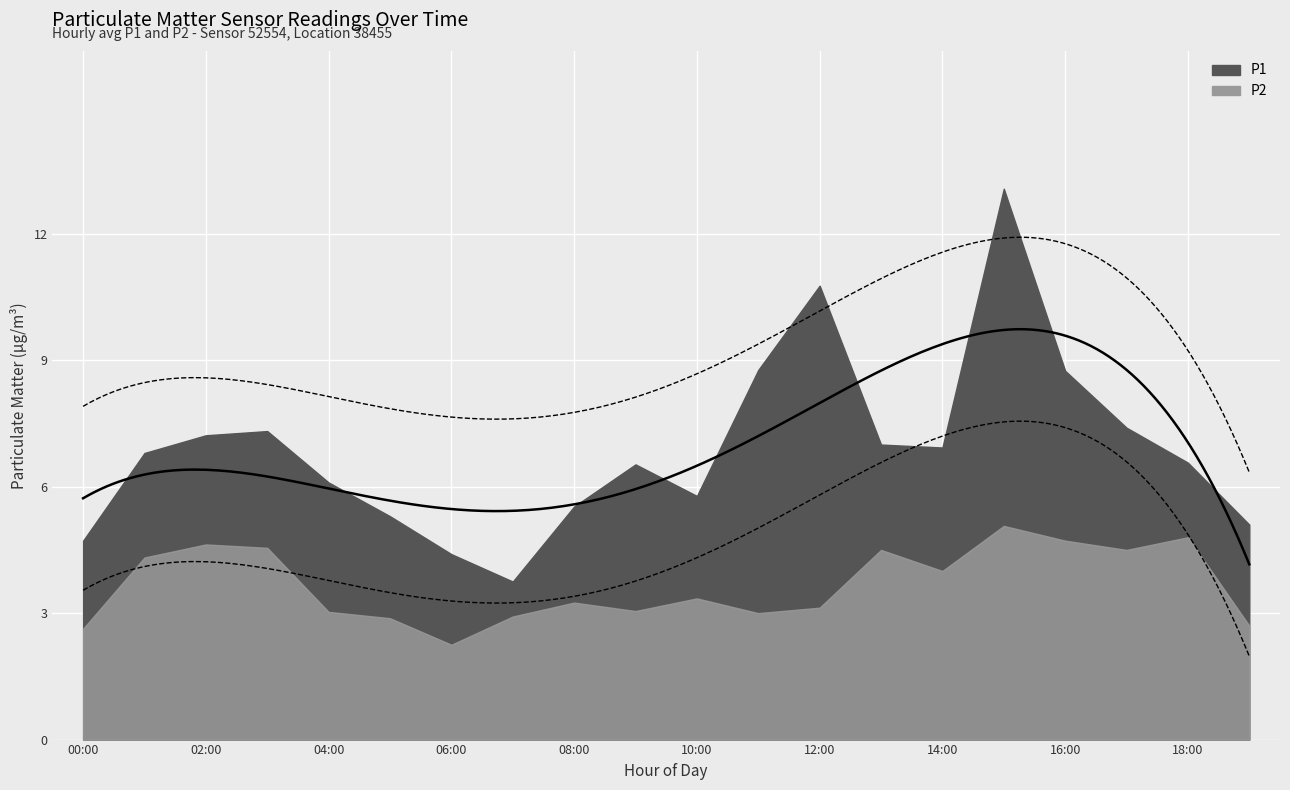

Which series changed the most between 08:00 and 15:00?

P1